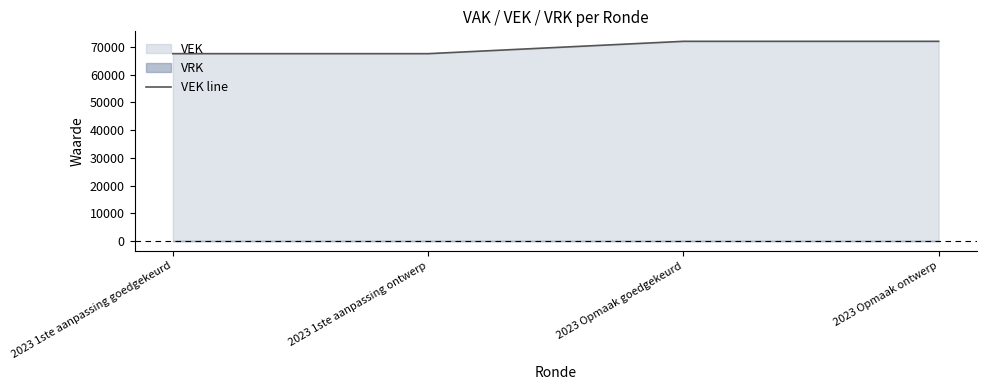

True or false: the data shows 108511 at 2023 1ste aanpassing goedgekeurd.

False